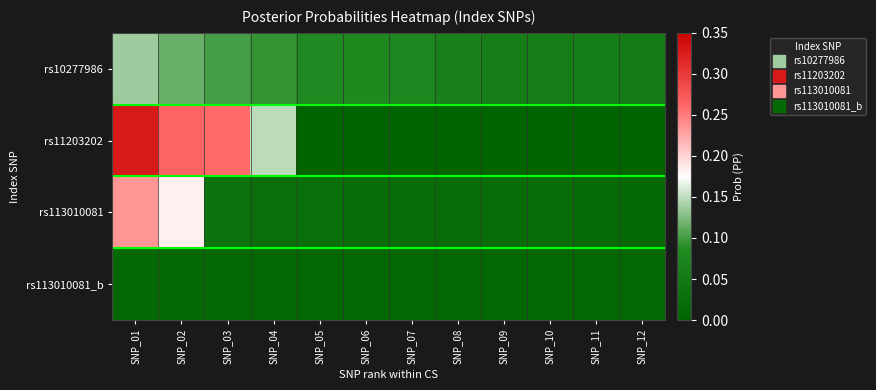

What is the spread (max minus min) of values at SNP_05?

0.1